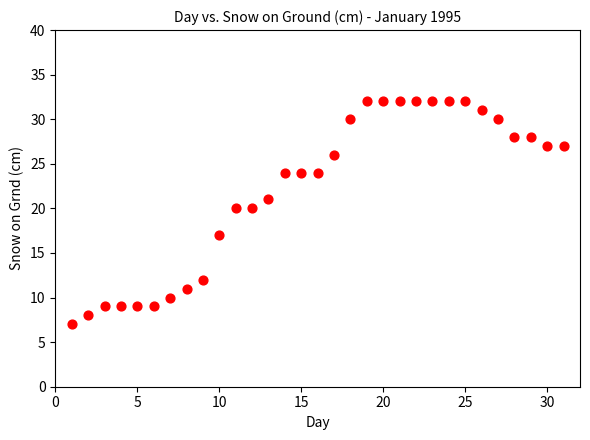

What is the range of X values (max minus min)?

30